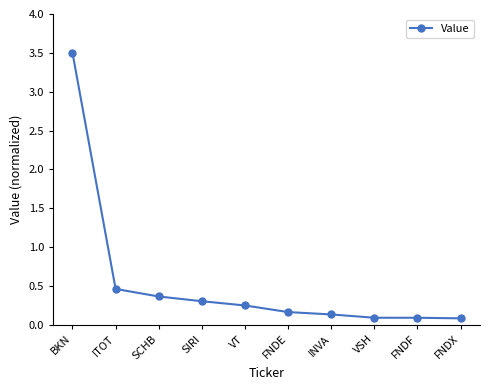

Where is the data nearest to the value 1?

ITOT